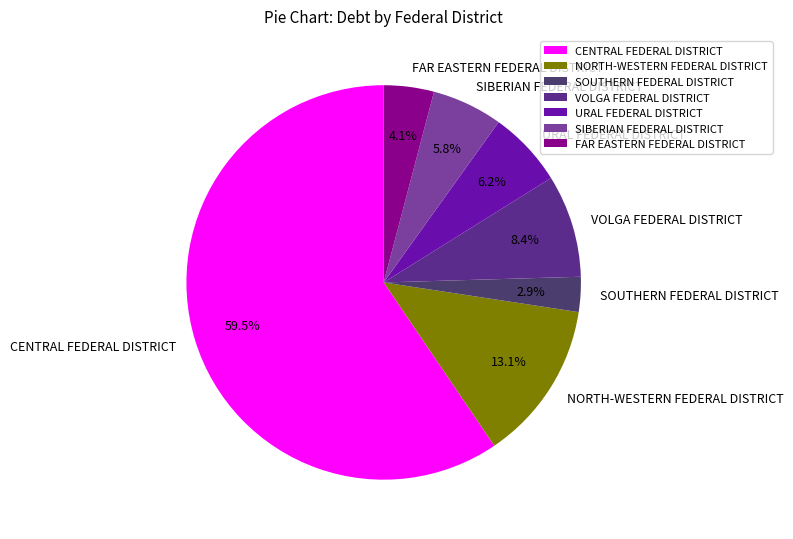

Which slice is the largest?

CENTRAL FEDERAL DISTRICT